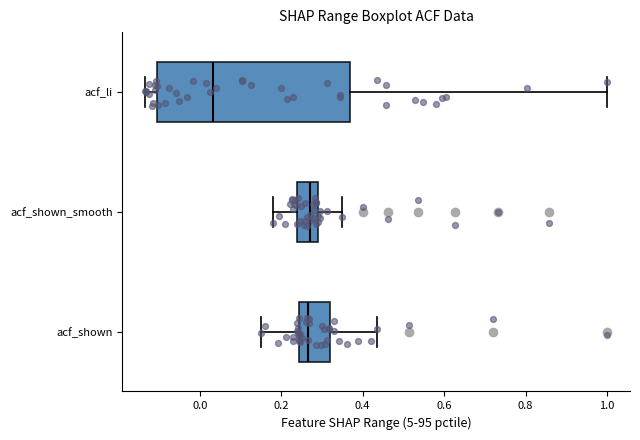

Comparing the boxes themselves (not the whiskers), which one is the widest?

acf_li